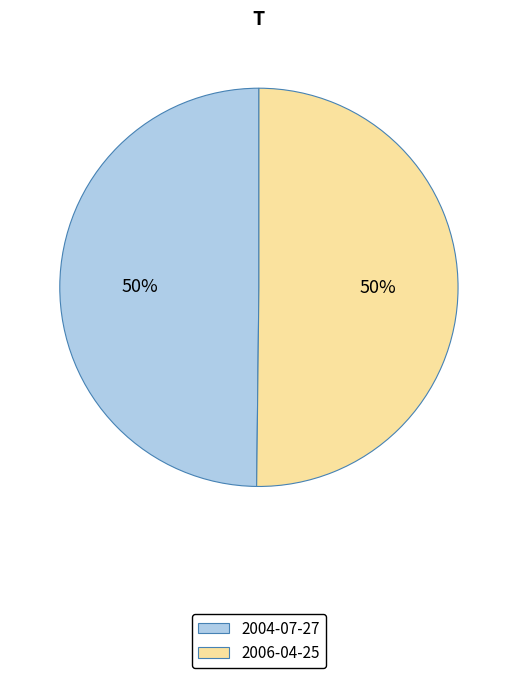

True or false: 2006-04-25 accounts for 44% of the total.

False